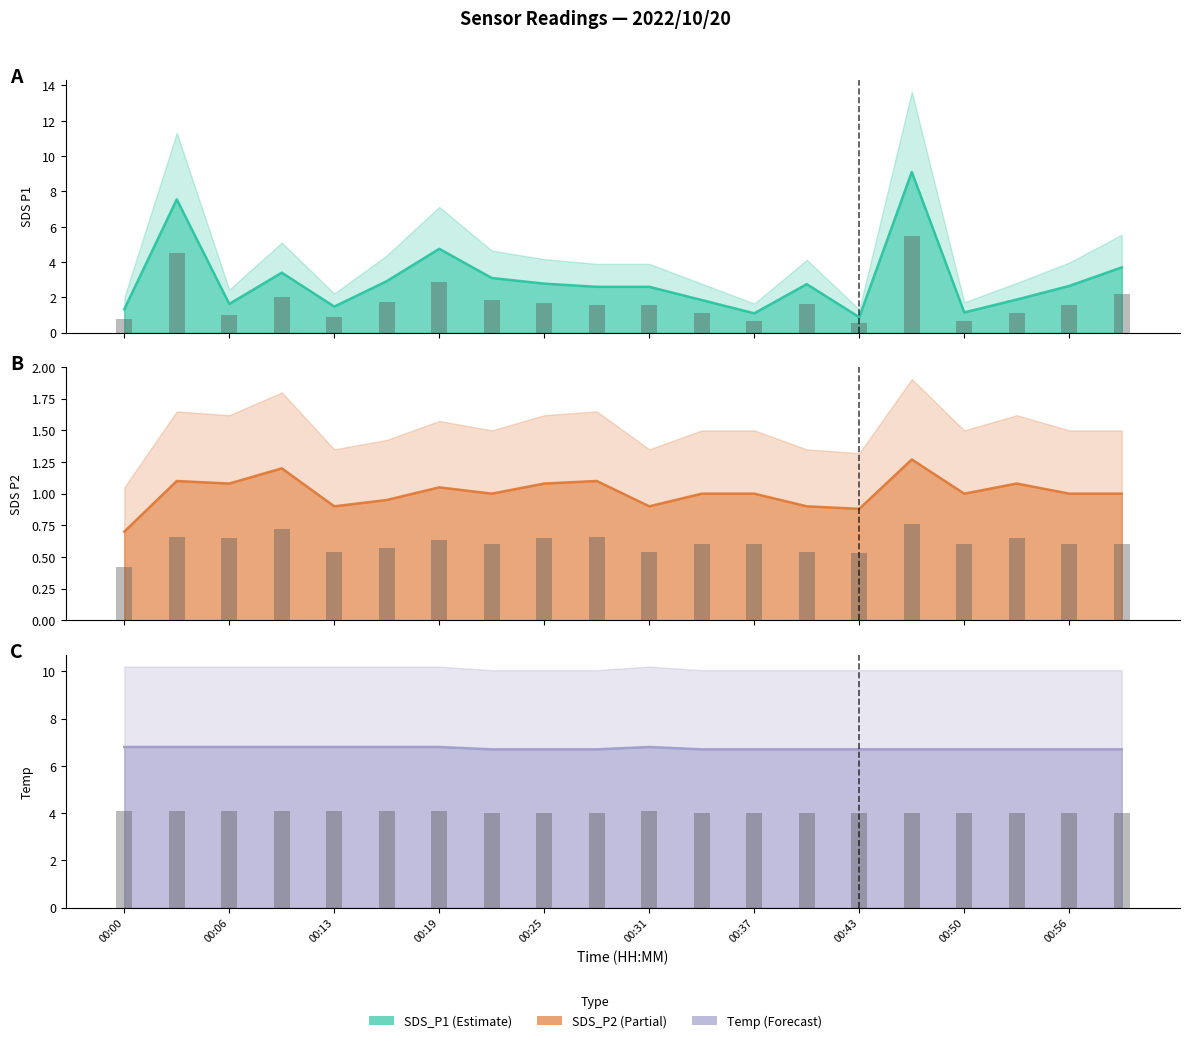

What is the difference between the Temp values at 00:00 and 00:22?

0.1